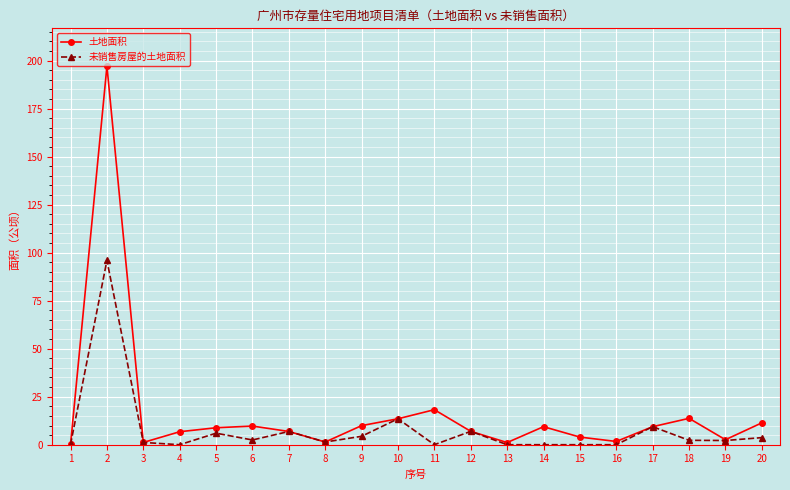

What is the highest value of the 未销售房屋的土地面积 series?

95.9